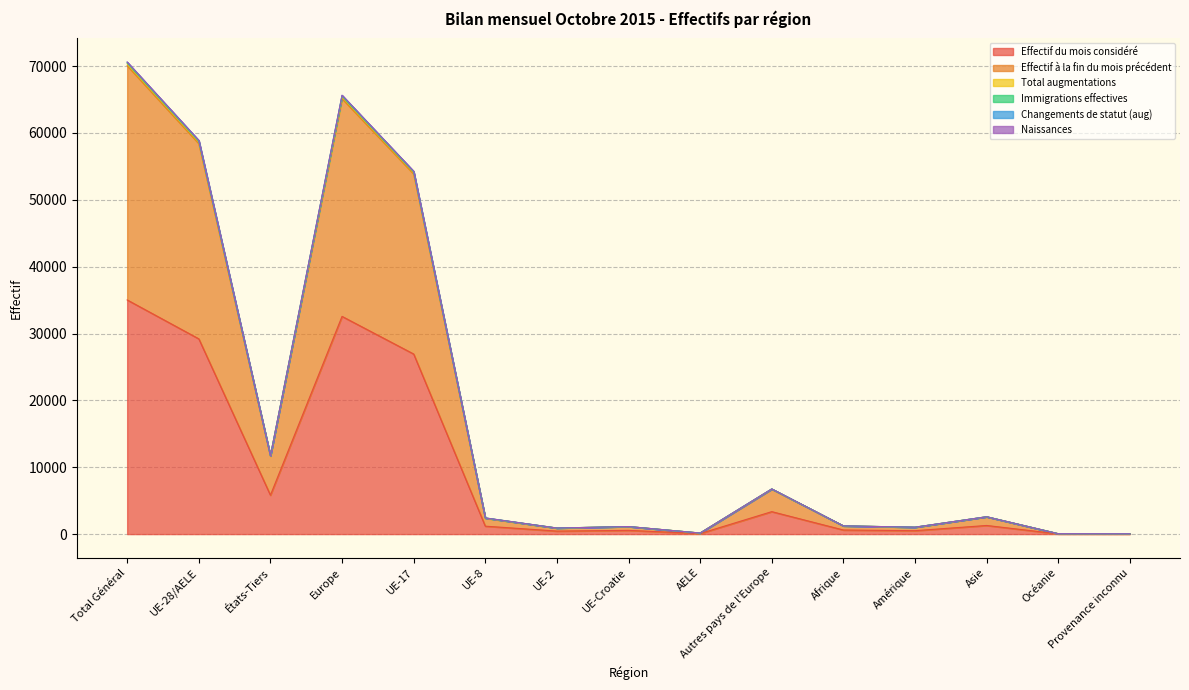

The value of Effectif du mois considéré at UE-28/AELE is 13667. True or false?

False